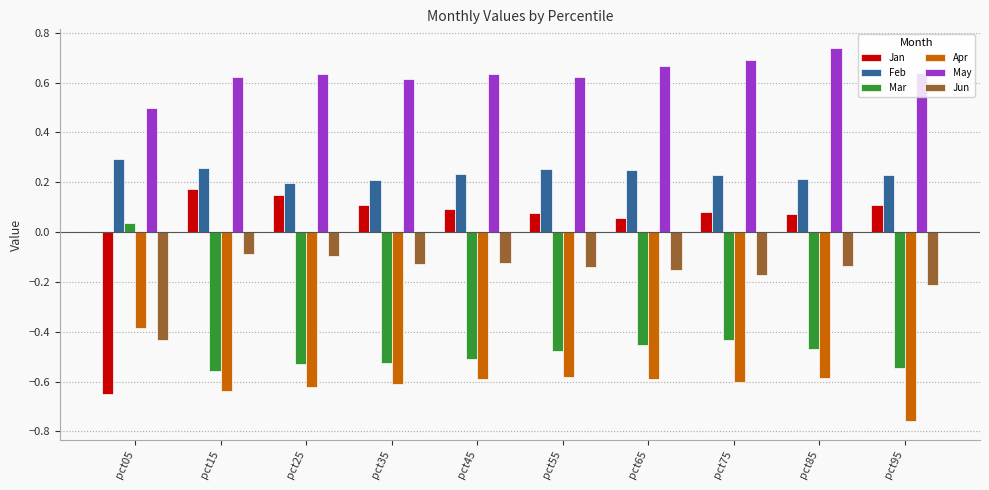

Where is Jan nearest to the value 0?

pct65